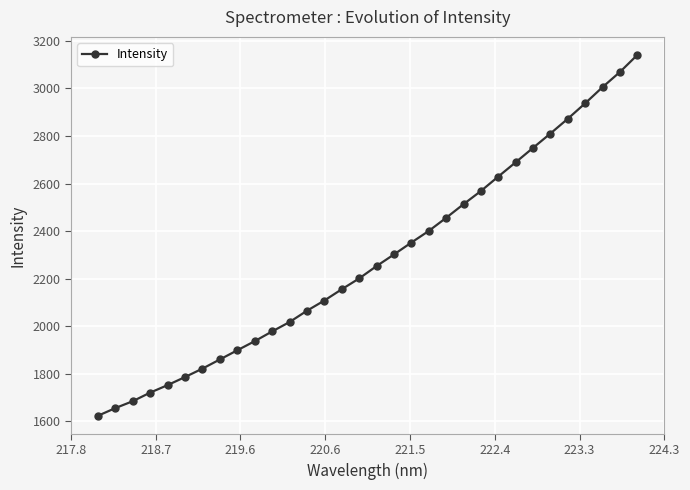

What is the smallest value displayed?

1623.8